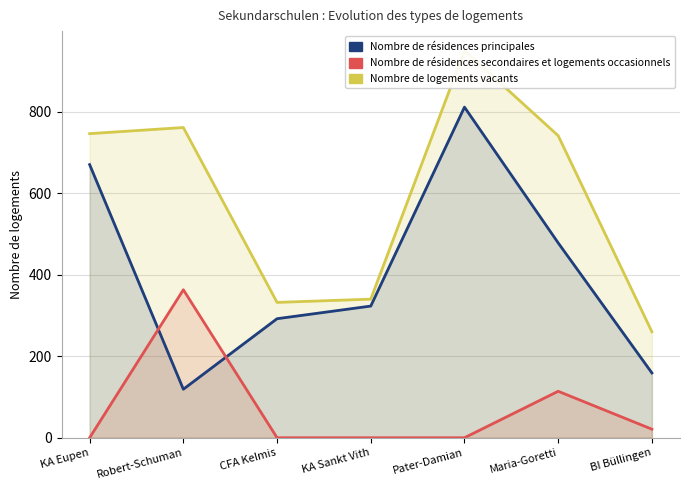

What is the maximum value for Nombre de résidences secondaires et logements occasionnels?

363